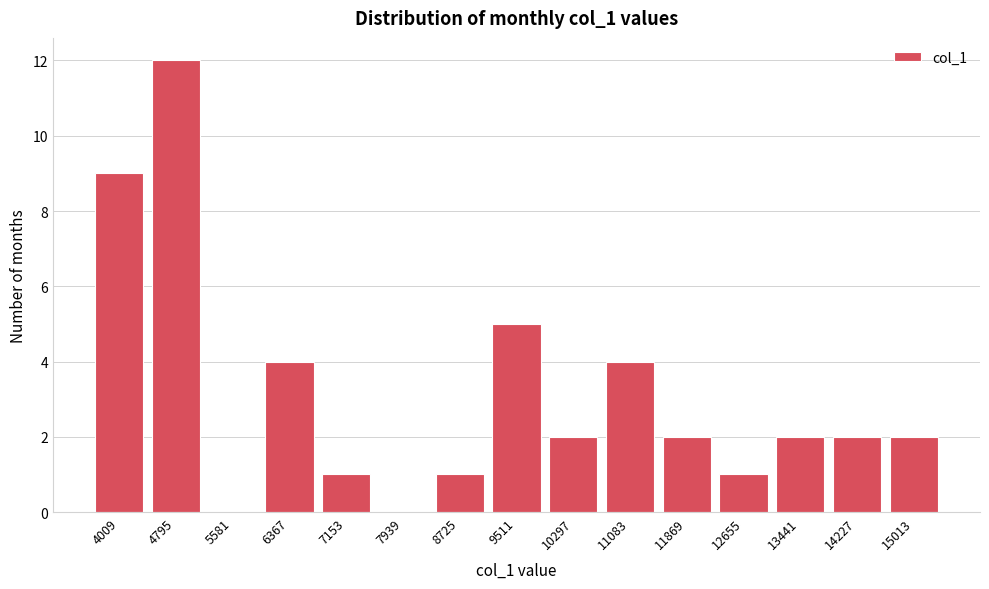

Reading right to left, extract all data points from this chart.

15013=2	14227=2	13441=2	12655=1	11869=2	11083=4	10297=2	9511=5	8725=1	7939=0	7153=1	6367=4	5581=0	4795=12	4009=9